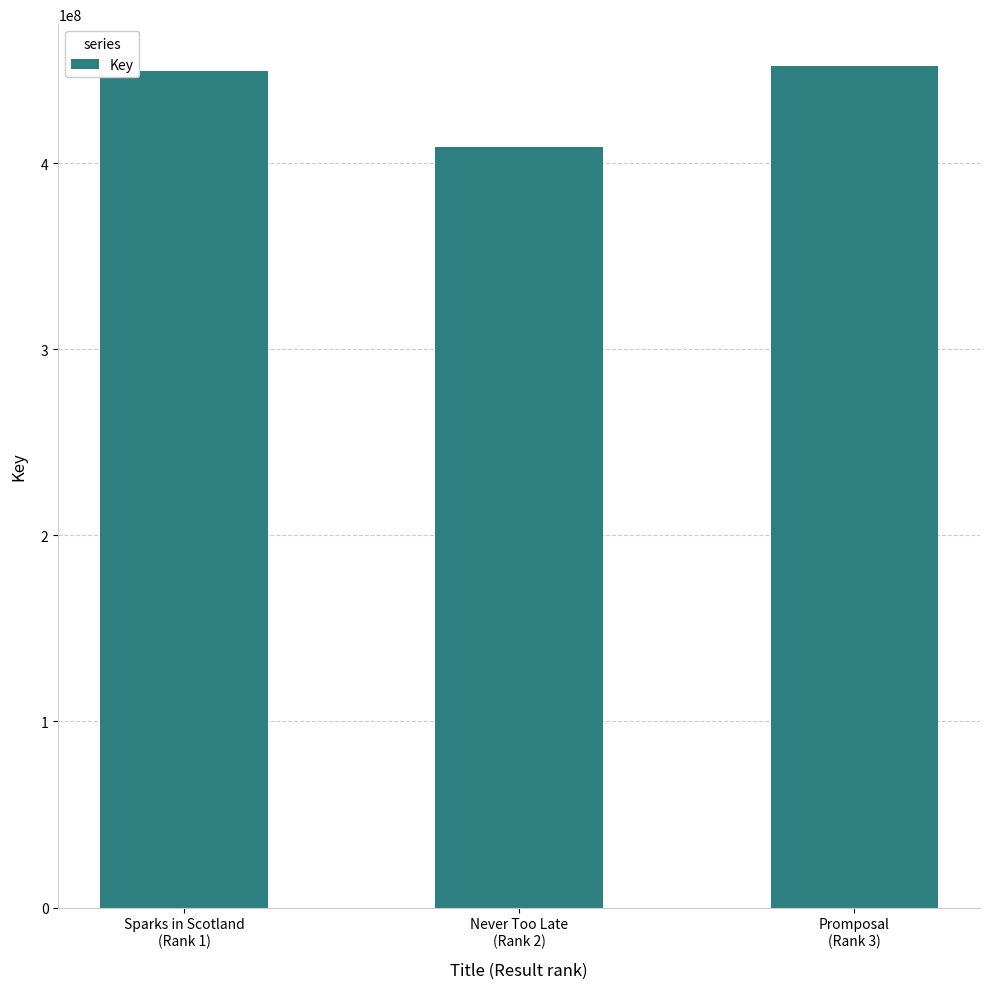

What is the value of the 1st bar from the left?

449569761